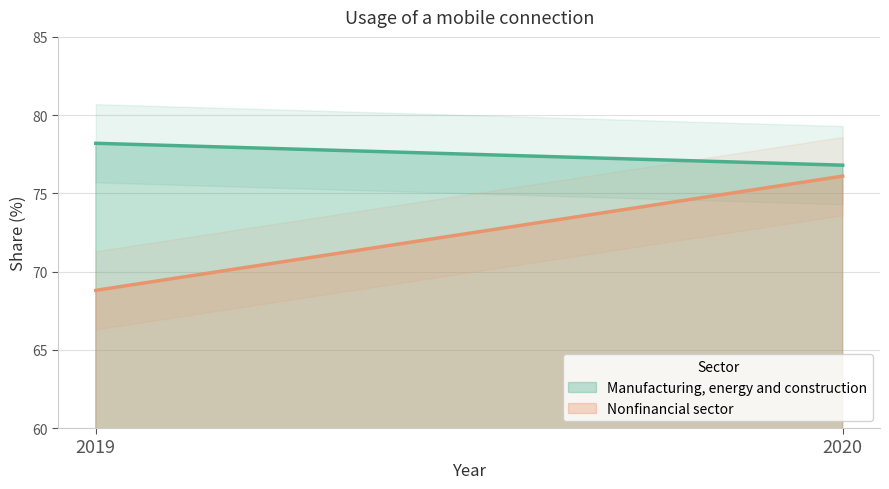

Between 2019 and 2020, which series saw the biggest shift?

Nonfinancial sector